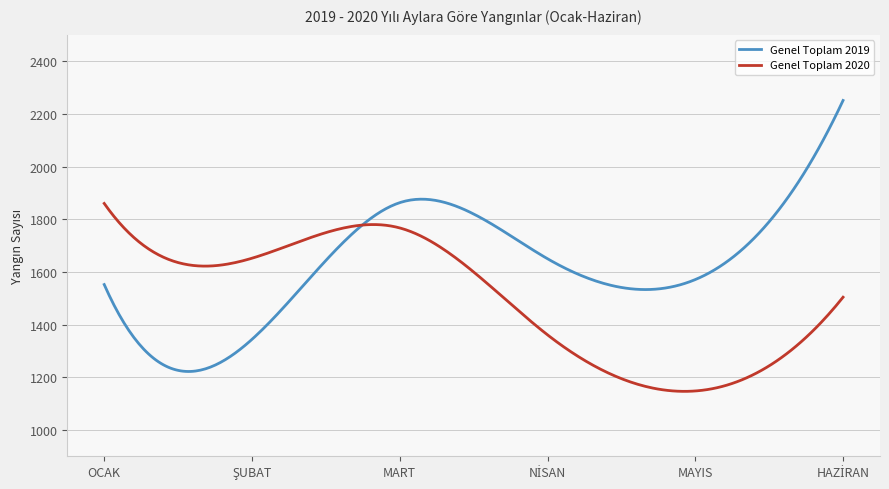

Which series has the largest range (max minus min)?

Genel Toplam 2019